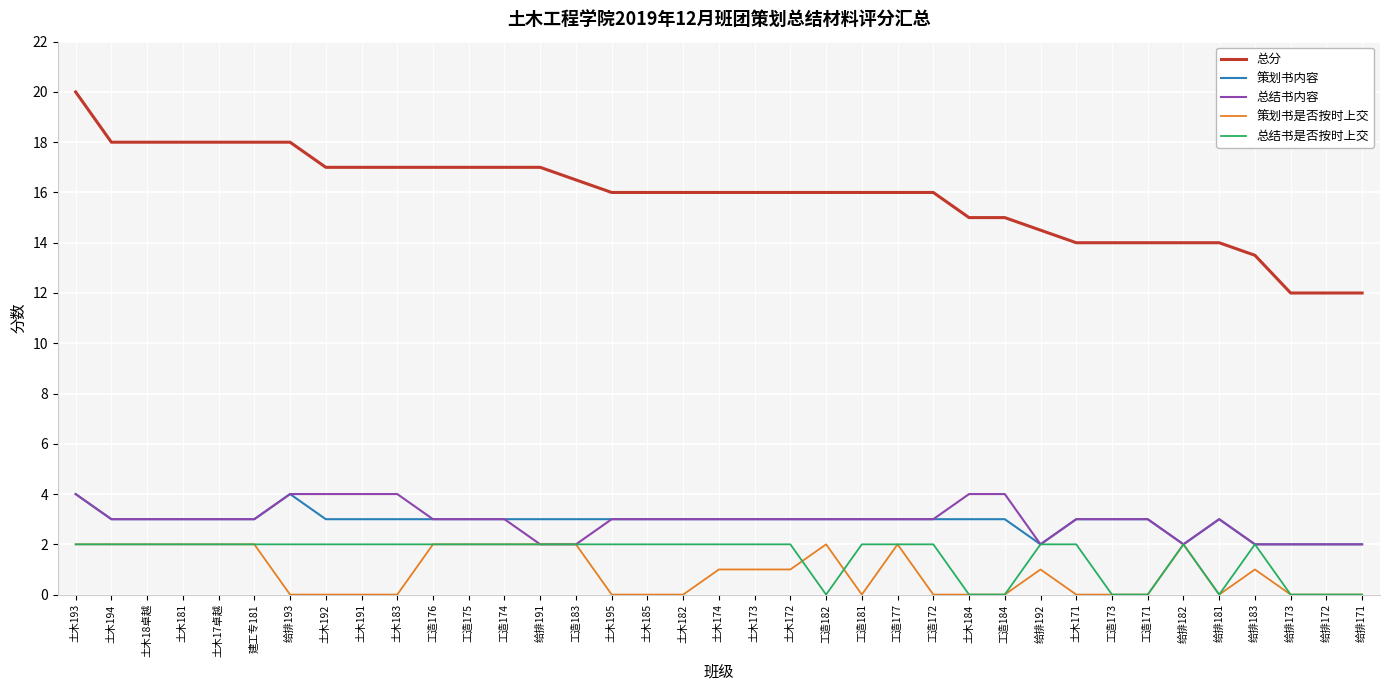

True or false: 总分 and 策划书是否按时上交 cross at least once.

False